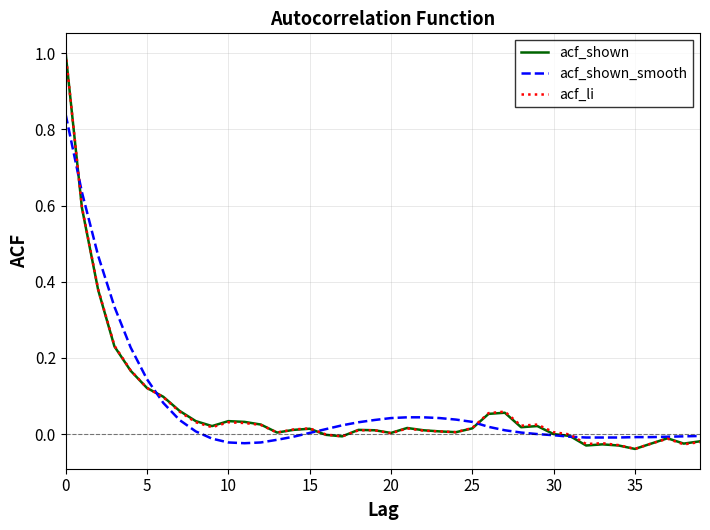

What is the maximum value for acf_shown?

1.0